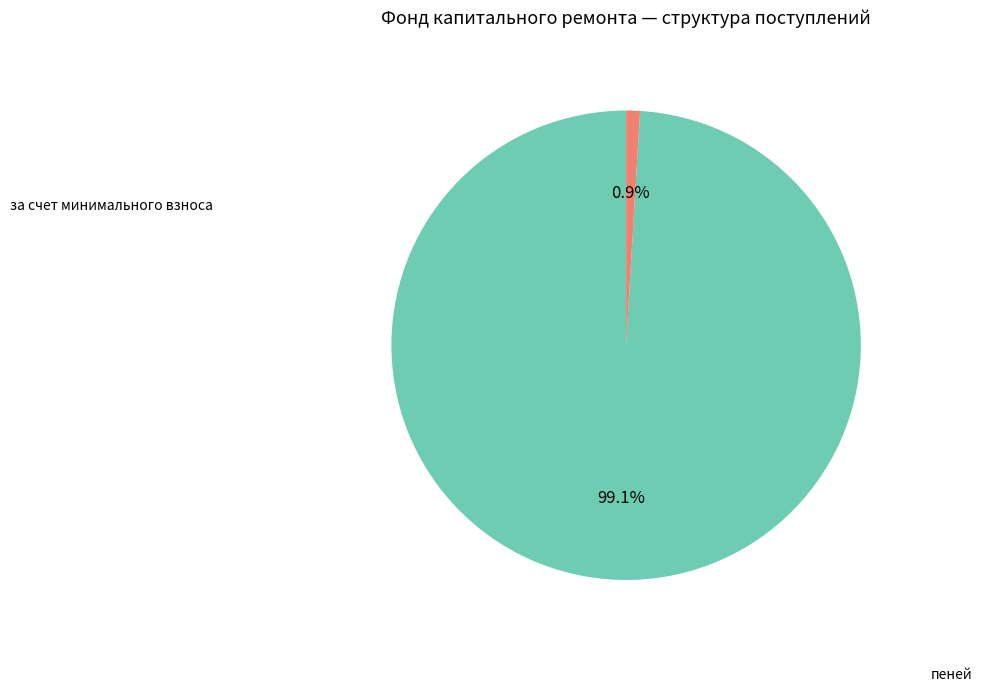

Is there a majority slice in this chart?

Yes